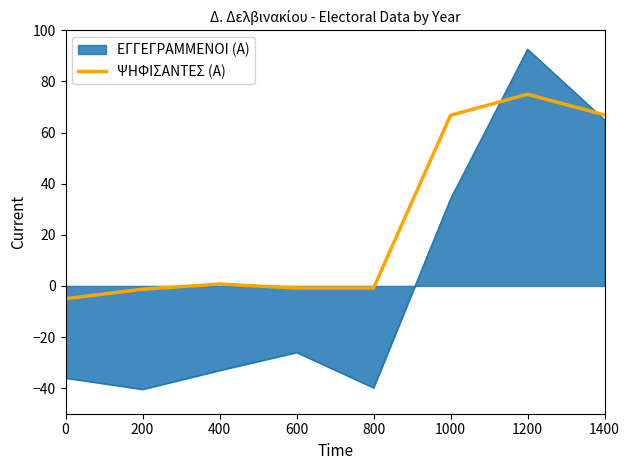

The ΨΗΦΙΣΑΝΤΕΣ (Α) series shows -1.3 at 200. True or false?

True